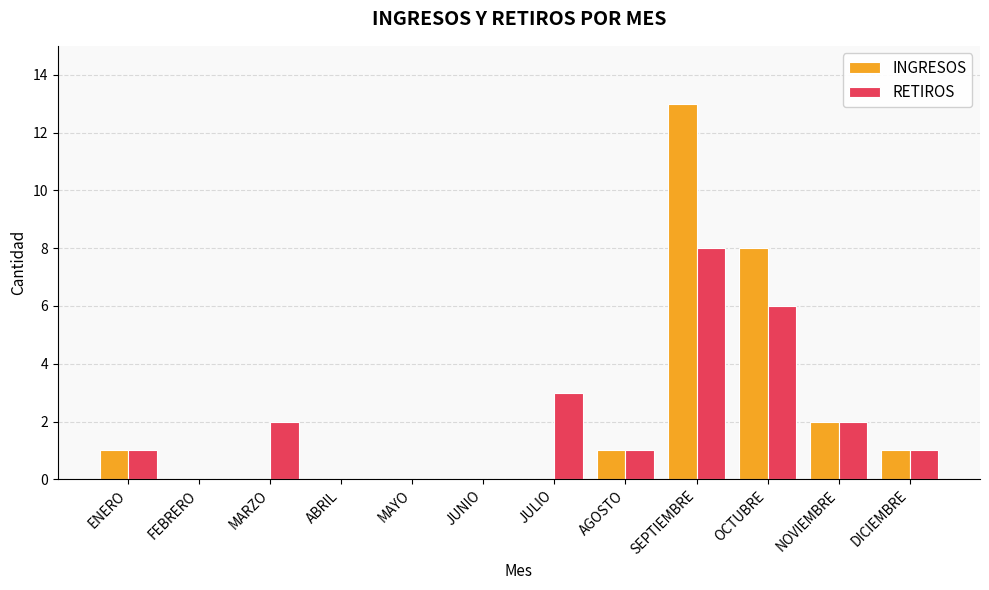

The value of RETIROS at OCTUBRE is 11. True or false?

False